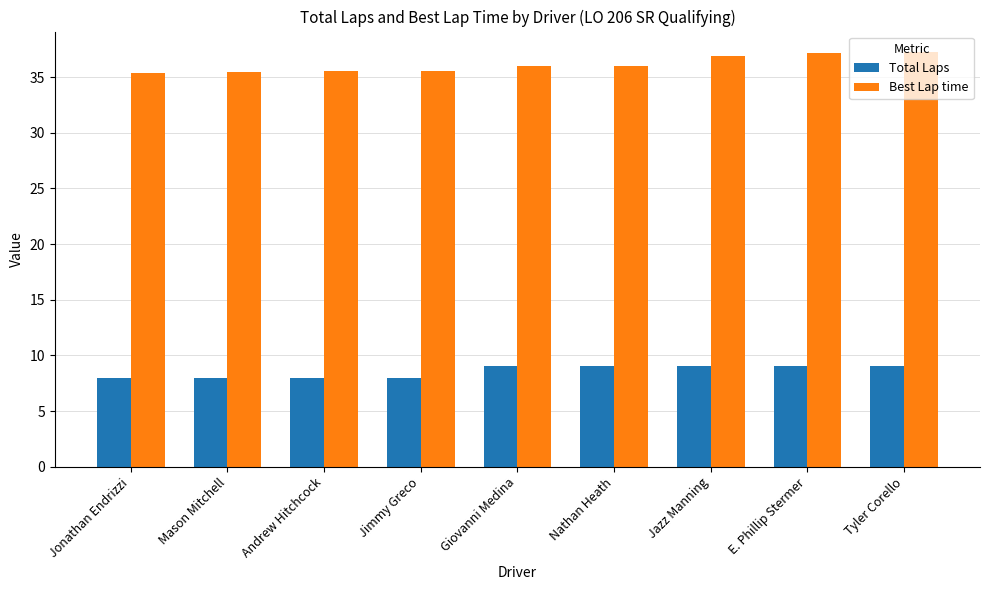

What position from the right is Jazz Manning?

3